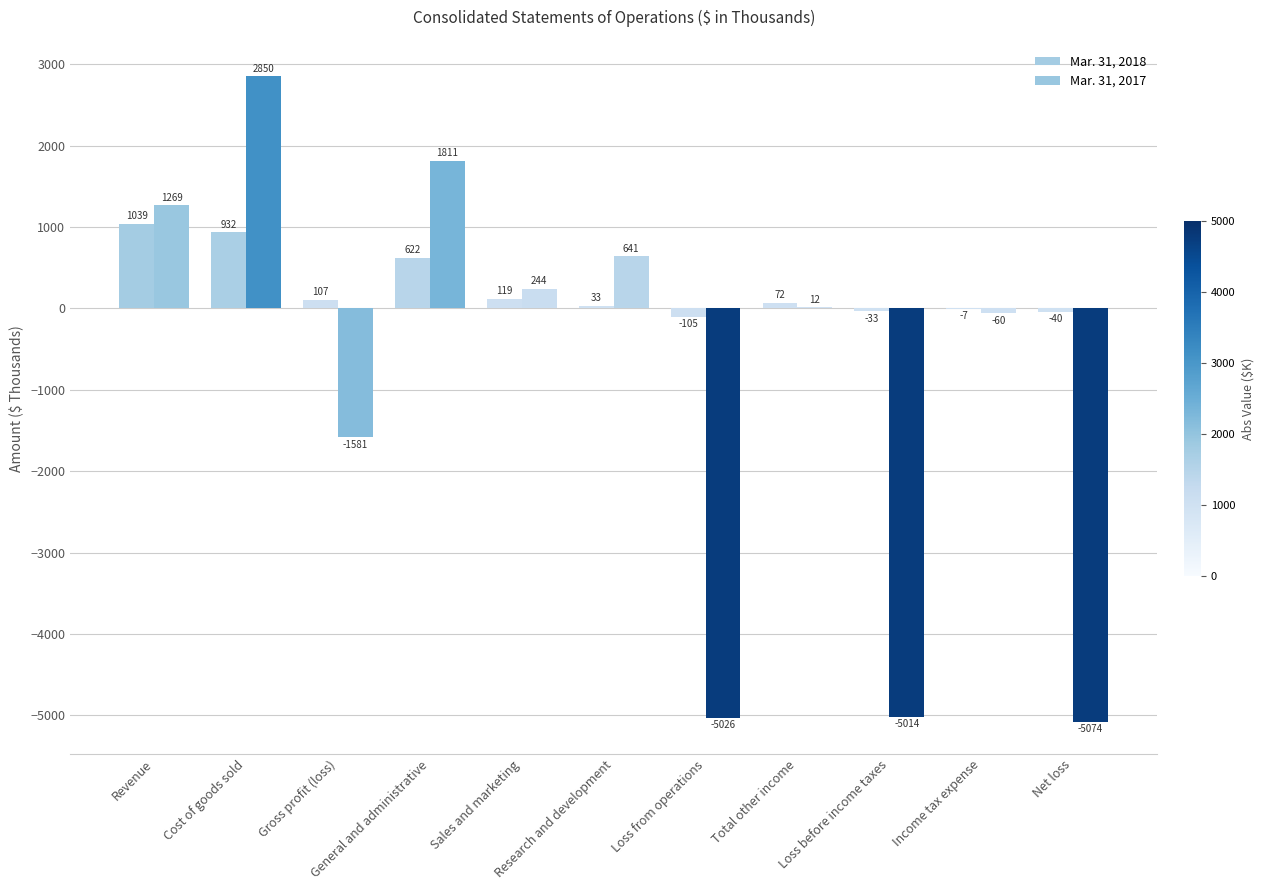

Are the bars horizontal?

No